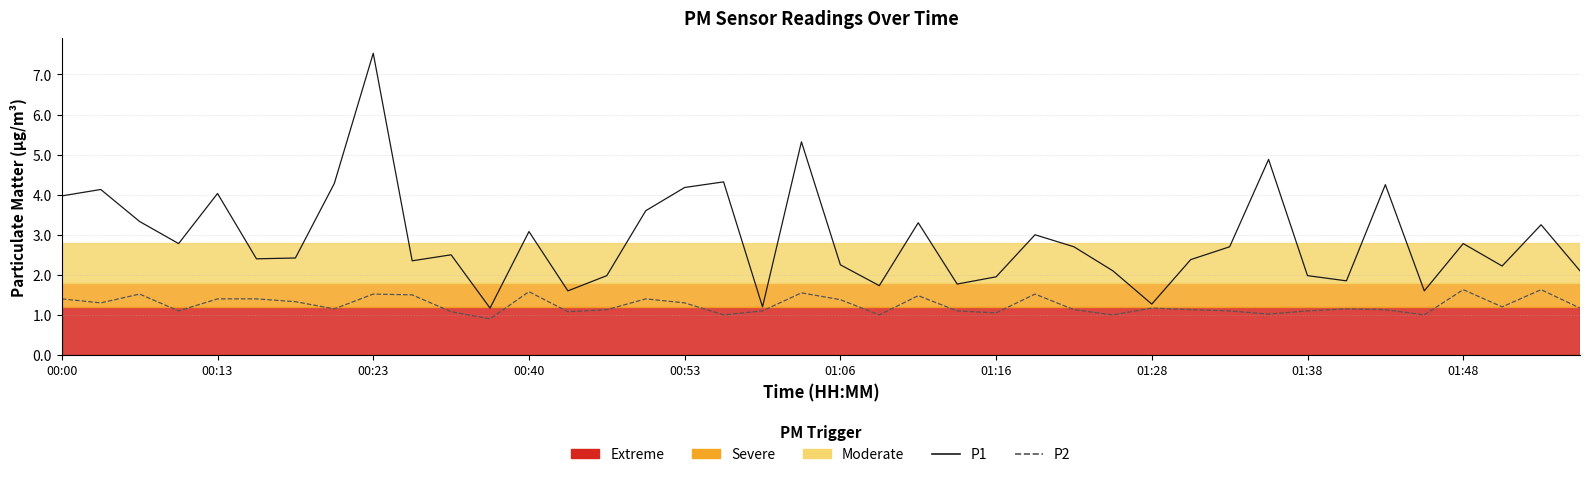

Which series has the largest total across all categories?

P1